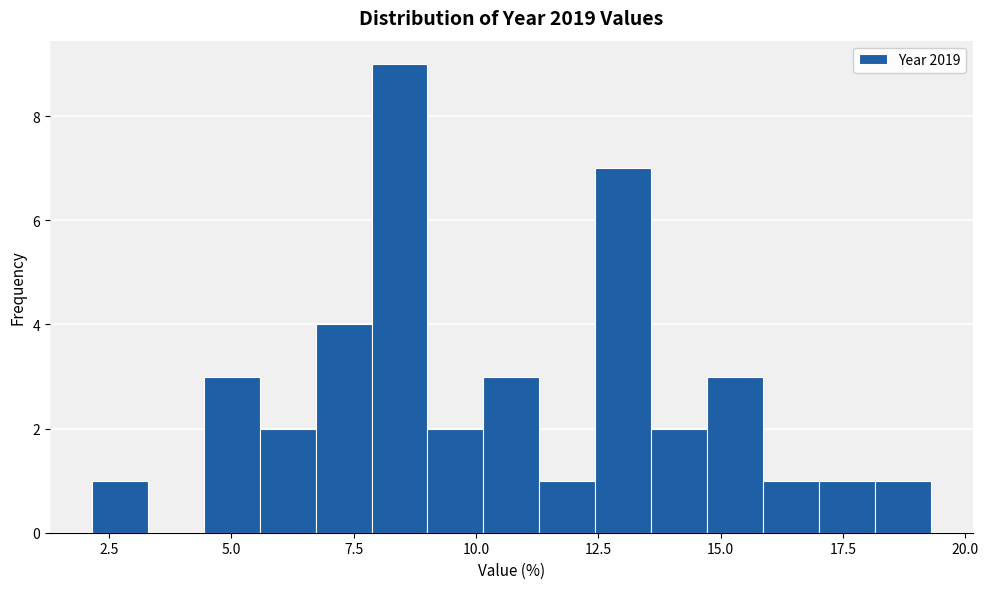

Around what value on the x-axis is the tallest bar? Give the approximate position of its centre, as read against the axis.

8.5